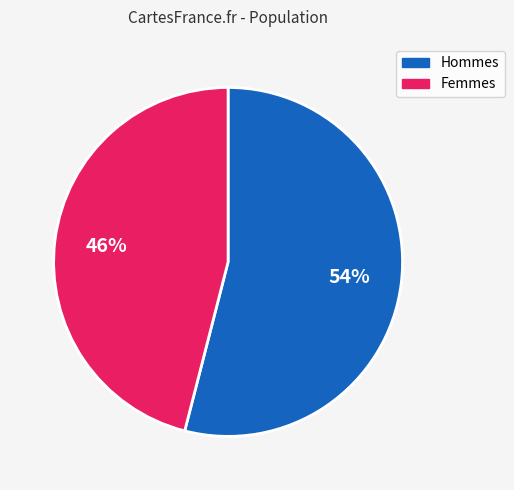

To the nearest percent, what is the average slice percentage?

50%